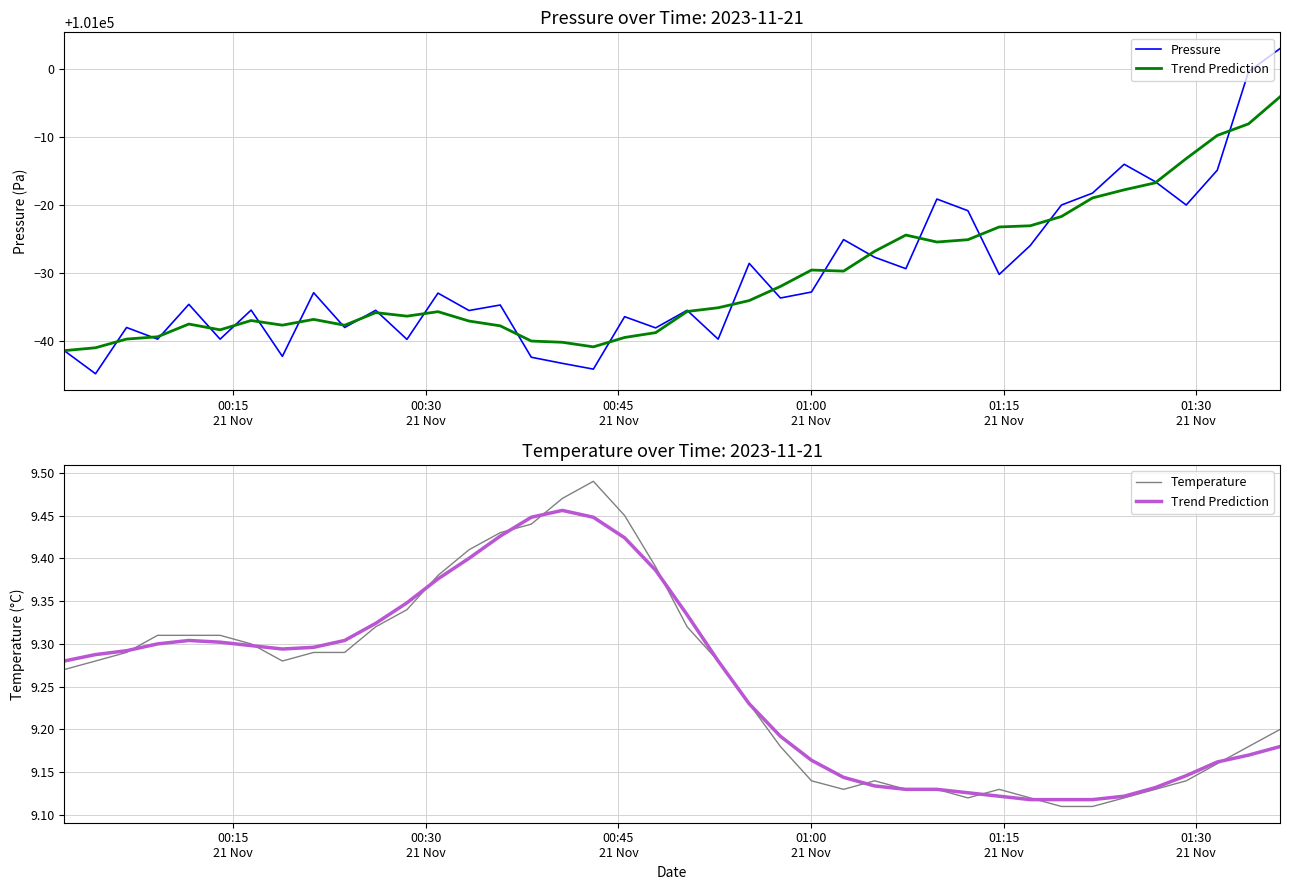

What is the greatest value displayed?

101003.0